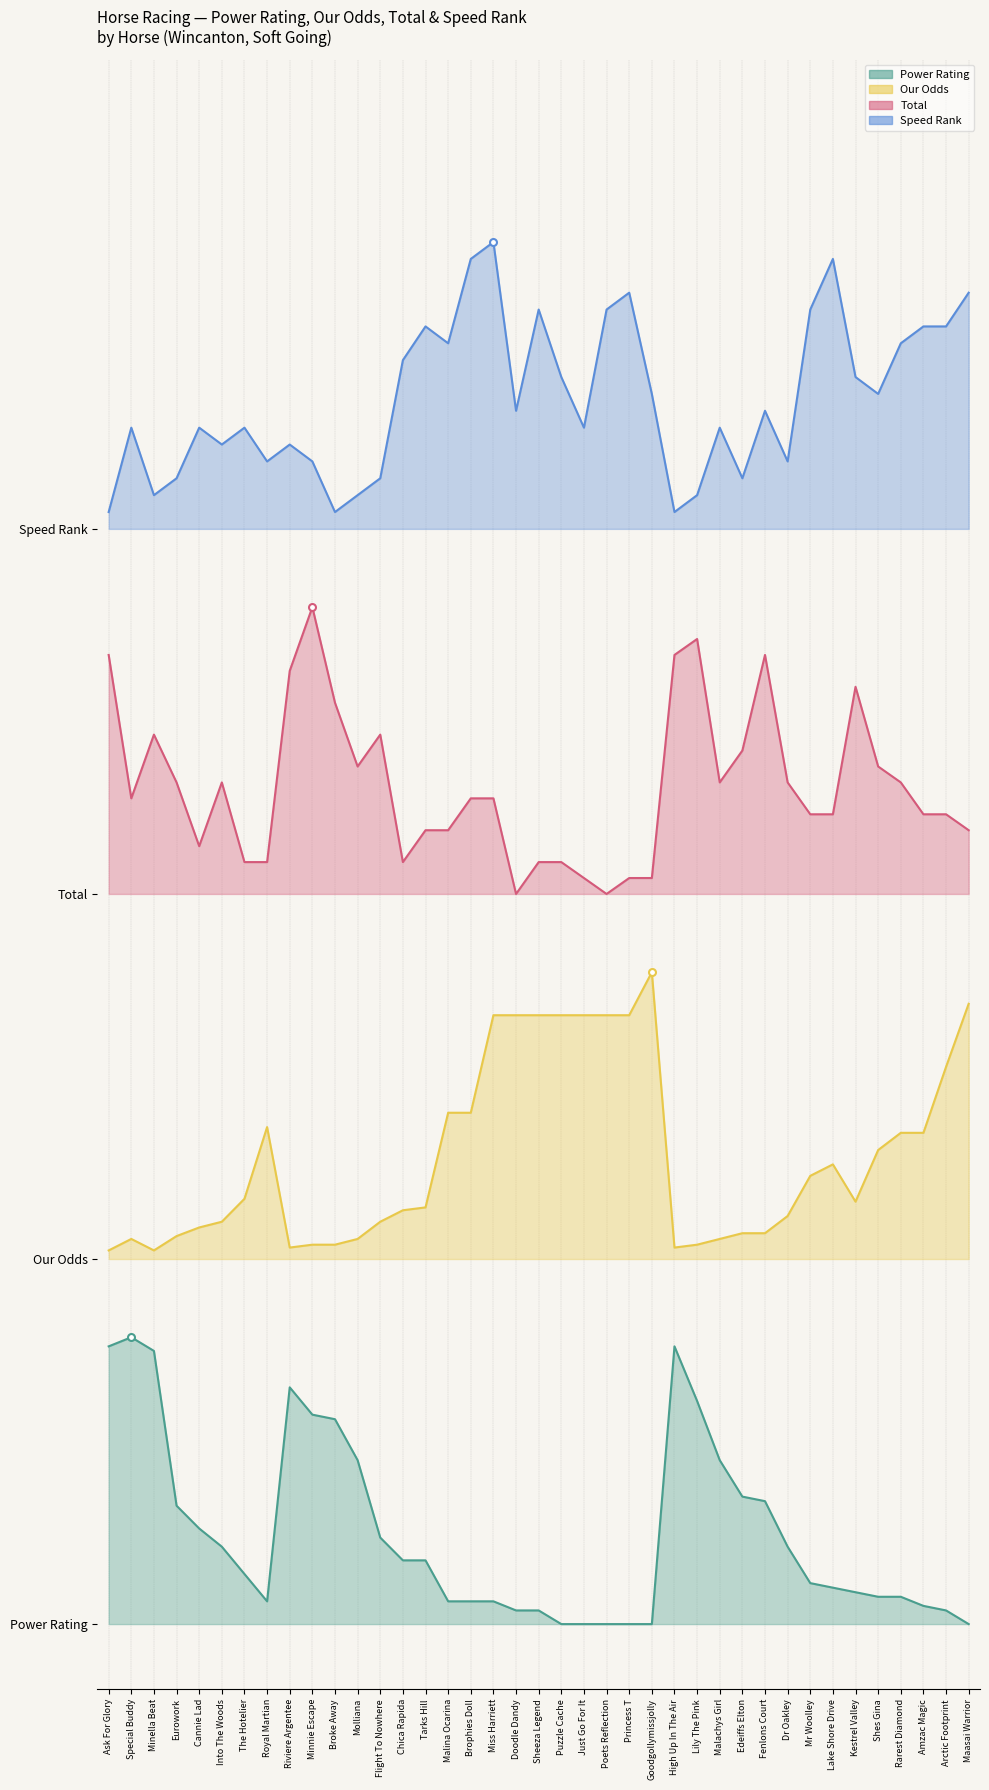

How many Total values are between 0 and 1?

39